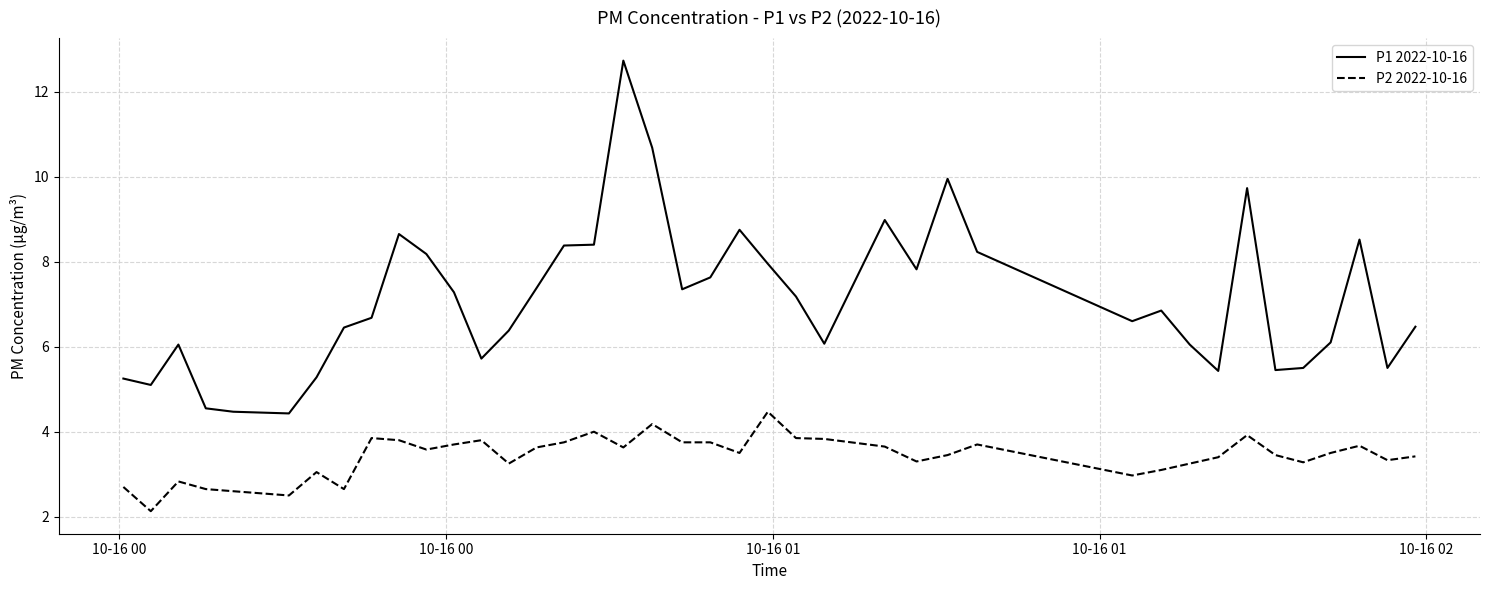

Which series has the largest total across all categories?

P1 2022-10-16